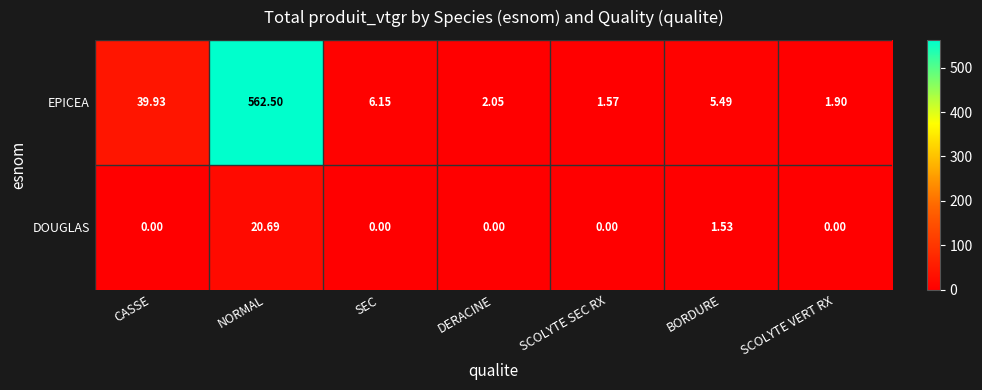

List the series in order of their overall mean, lowest first.

DOUGLAS, EPICEA